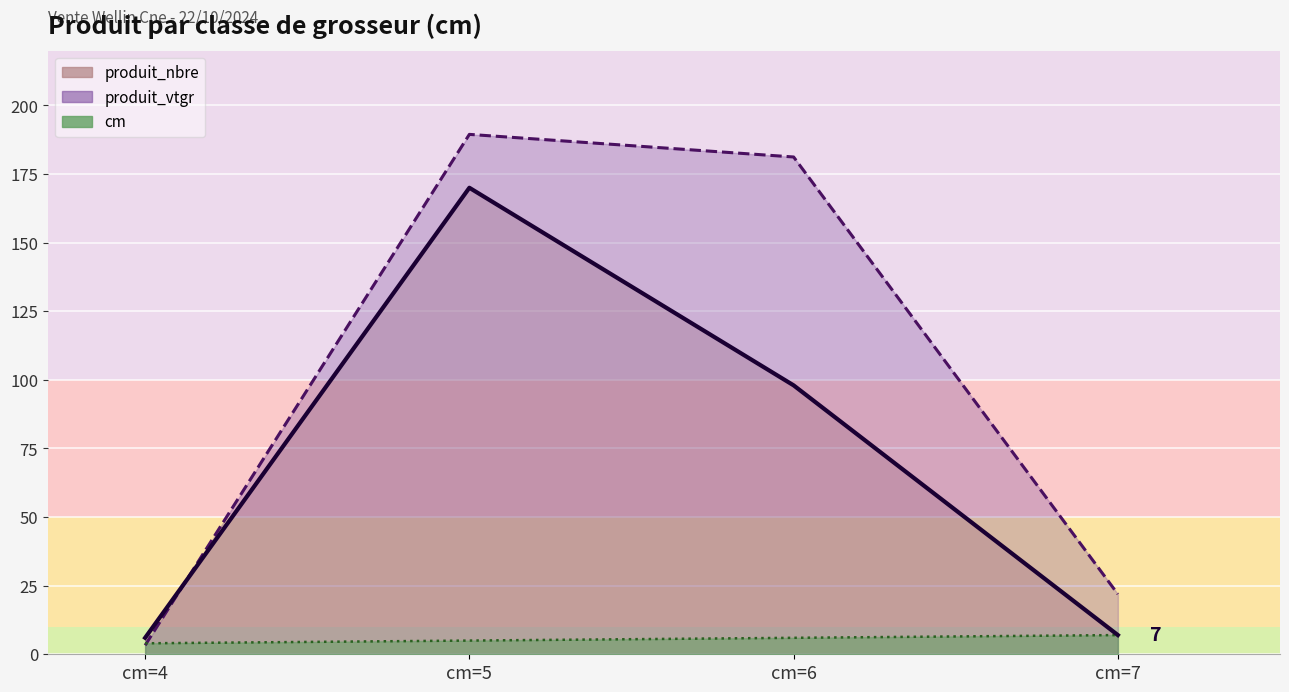

Rank the series by their average value, from highest to lowest.

produit_vtgr, produit_nbre, cm